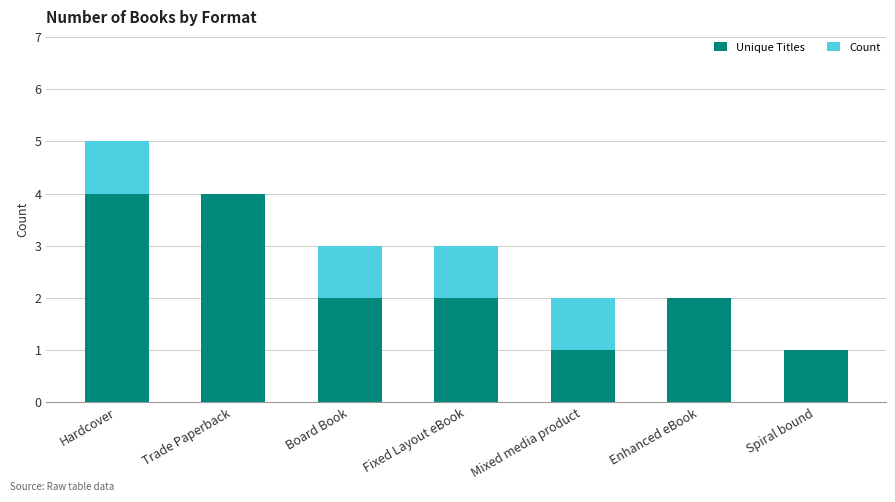

Is it true that Unique Titles equals 3 at Trade Paperback?

False